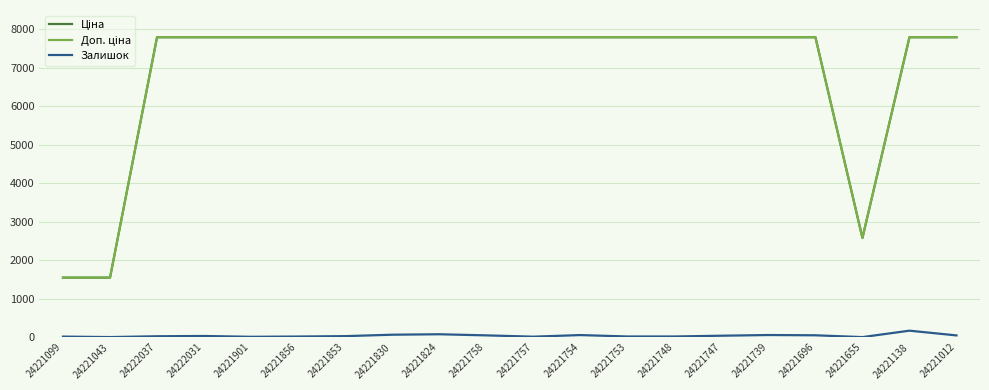

What is the label of the 2nd point from the right?

24221138